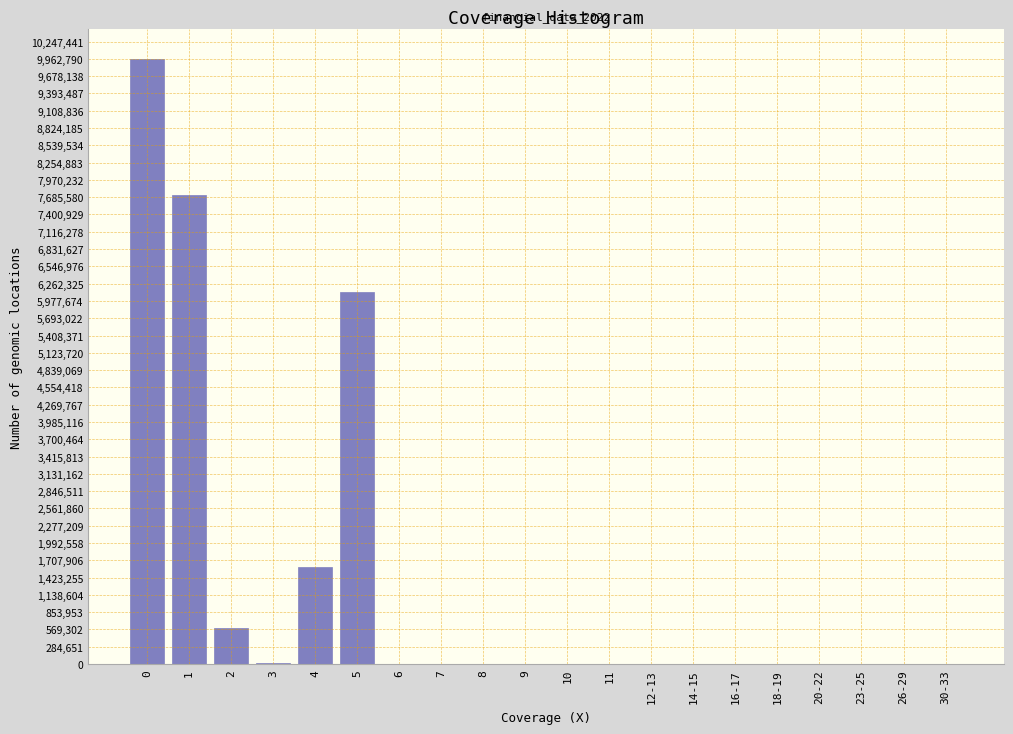

Is it true that the value at 2 is 590900.8?

True